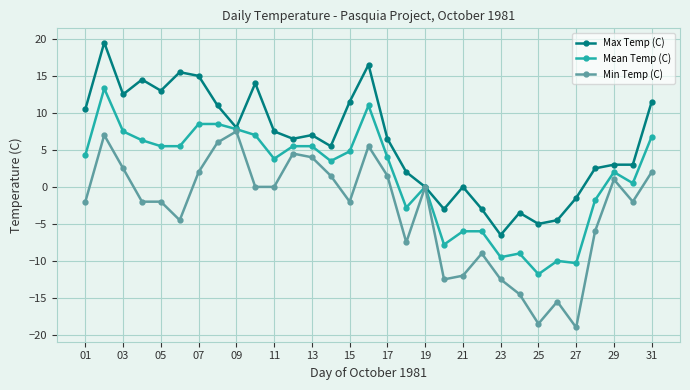

What is the difference between the maximum and minimum values in the Max Temp (C) series?

26.0